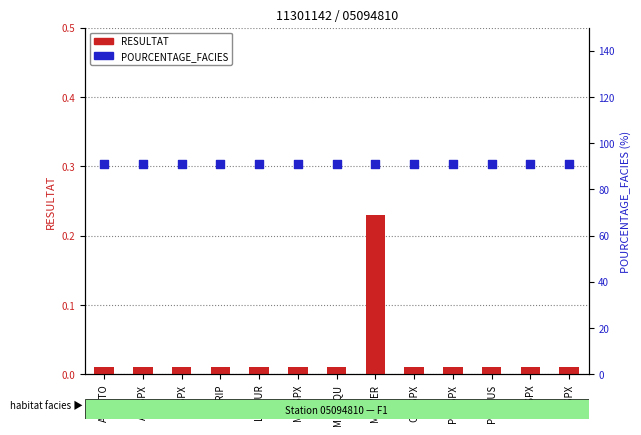

What are all the series names shown in the legend?

RESULTAT, POURCENTAGE_FACIES